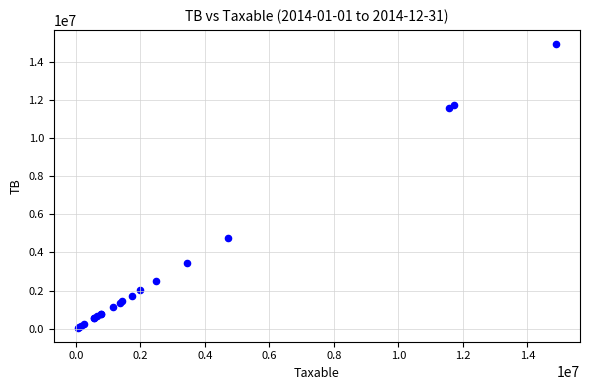

What Y value in the scatter plot is closest to 7496485?

4735066.9